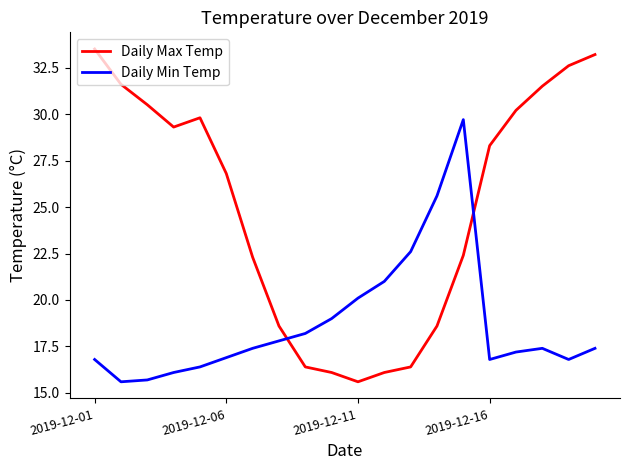

Which series has the widest spread of values?

Daily Max Temp